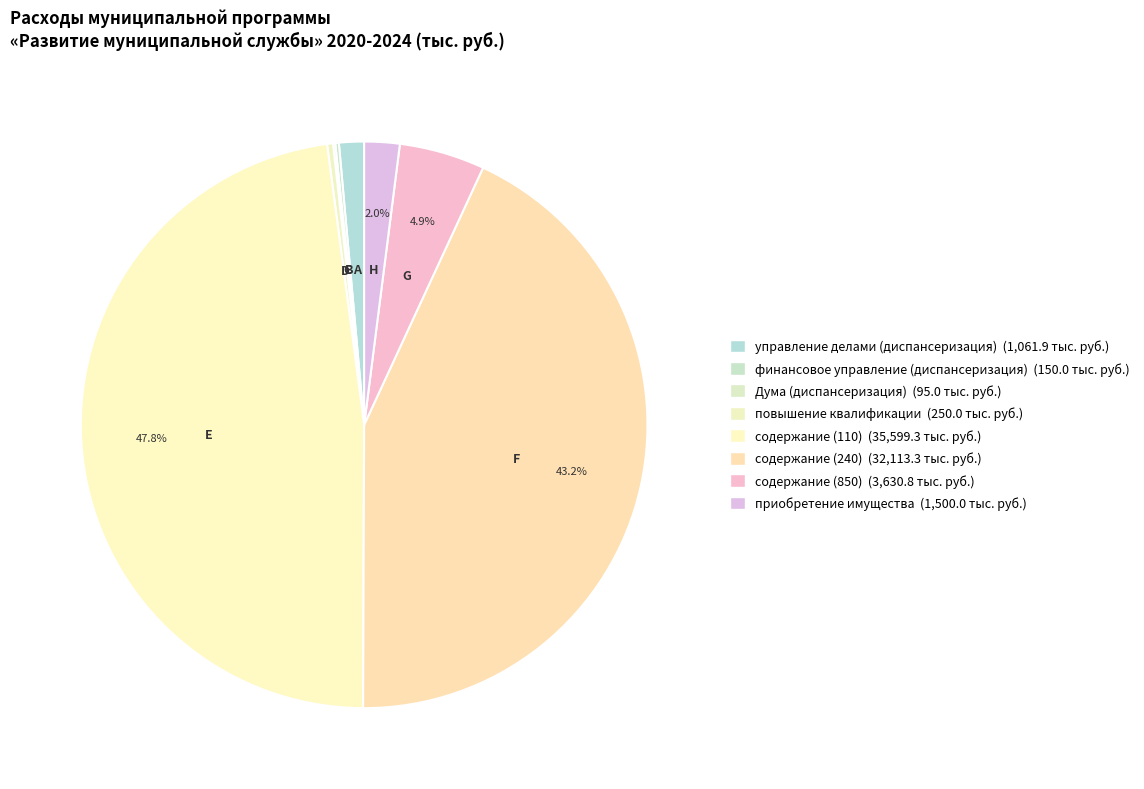

To the nearest percent, what percentage of the pie is содержание (110)?

48%